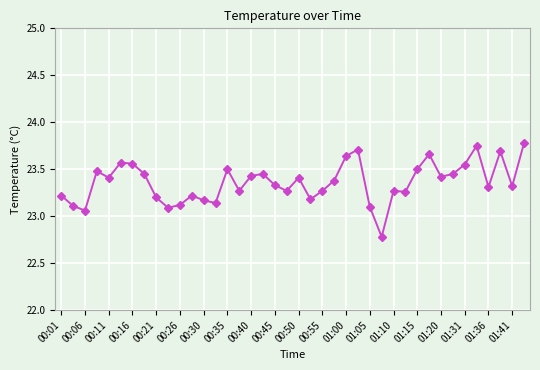

What is the value of the 31st point from the left?

23.5